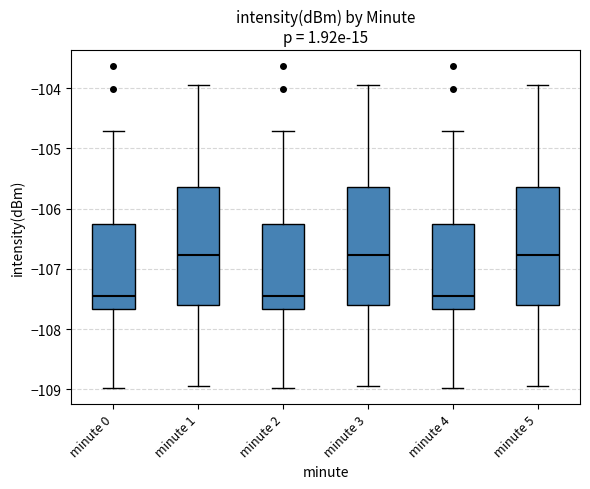

Reading left to right, transcribe this box plot: for each box, give where its median line is, the range the box spans, and where its two whiskers end, as read against the y-axis. The values are not printed on the chart, so give them approximately, as read against the axis.

minute 0: median -107.5, box -107.7 to -106.3, whiskers -109.0 to -104.7
minute 1: median -106.8, box -107.6 to -105.6, whiskers -108.9 to -104.0
minute 2: median -107.5, box -107.7 to -106.3, whiskers -109.0 to -104.7
minute 3: median -106.8, box -107.6 to -105.6, whiskers -108.9 to -104.0
minute 4: median -107.5, box -107.7 to -106.3, whiskers -109.0 to -104.7
minute 5: median -106.8, box -107.6 to -105.6, whiskers -108.9 to -104.0